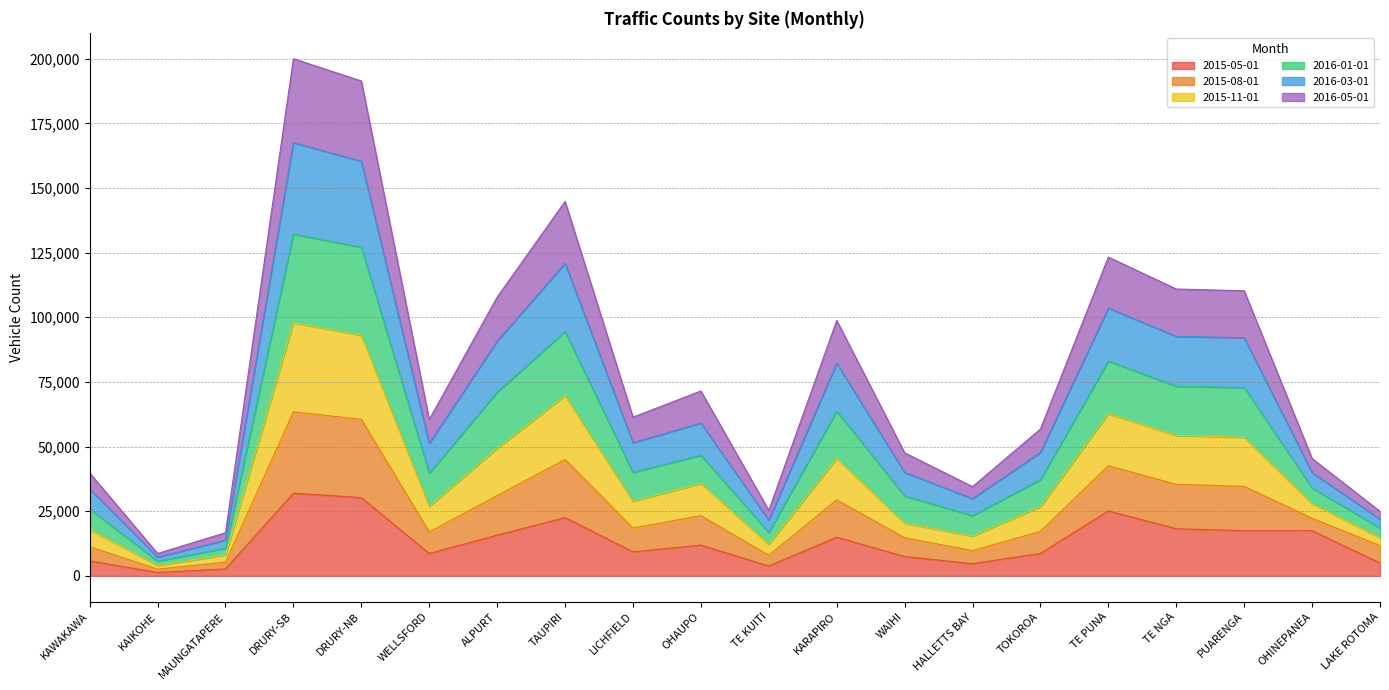

At which category is the sum across all series the highest?

DRURY-SB